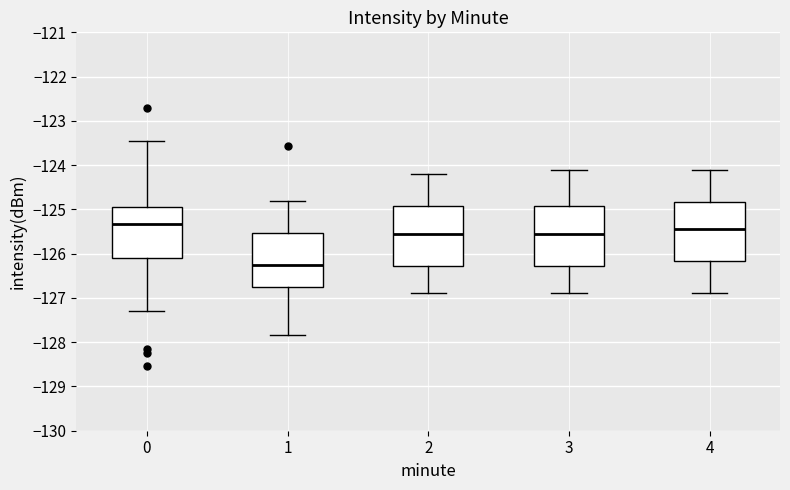

Reading left to right, read every box against the y-axis: the position of its median line, the range the box covers, and the ends of its whiskers. The values are not printed on the chart, so give them approximately, as read against the axis.

0: median -125.3, box -126.1 to -124.9, whiskers -127.3 to -123.5
1: median -126.2, box -126.8 to -125.5, whiskers -127.8 to -124.8
2: median -125.5, box -126.3 to -124.9, whiskers -126.9 to -124.2
3: median -125.5, box -126.3 to -124.9, whiskers -126.9 to -124.1
4: median -125.4, box -126.2 to -124.8, whiskers -126.9 to -124.1